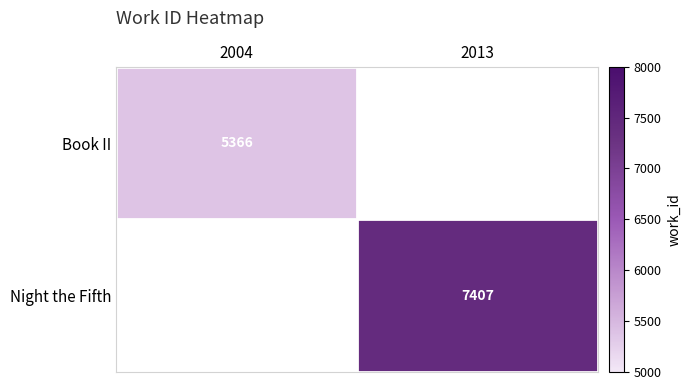

True or false: Night the Fifth has a value of 7407 at 2013.

True